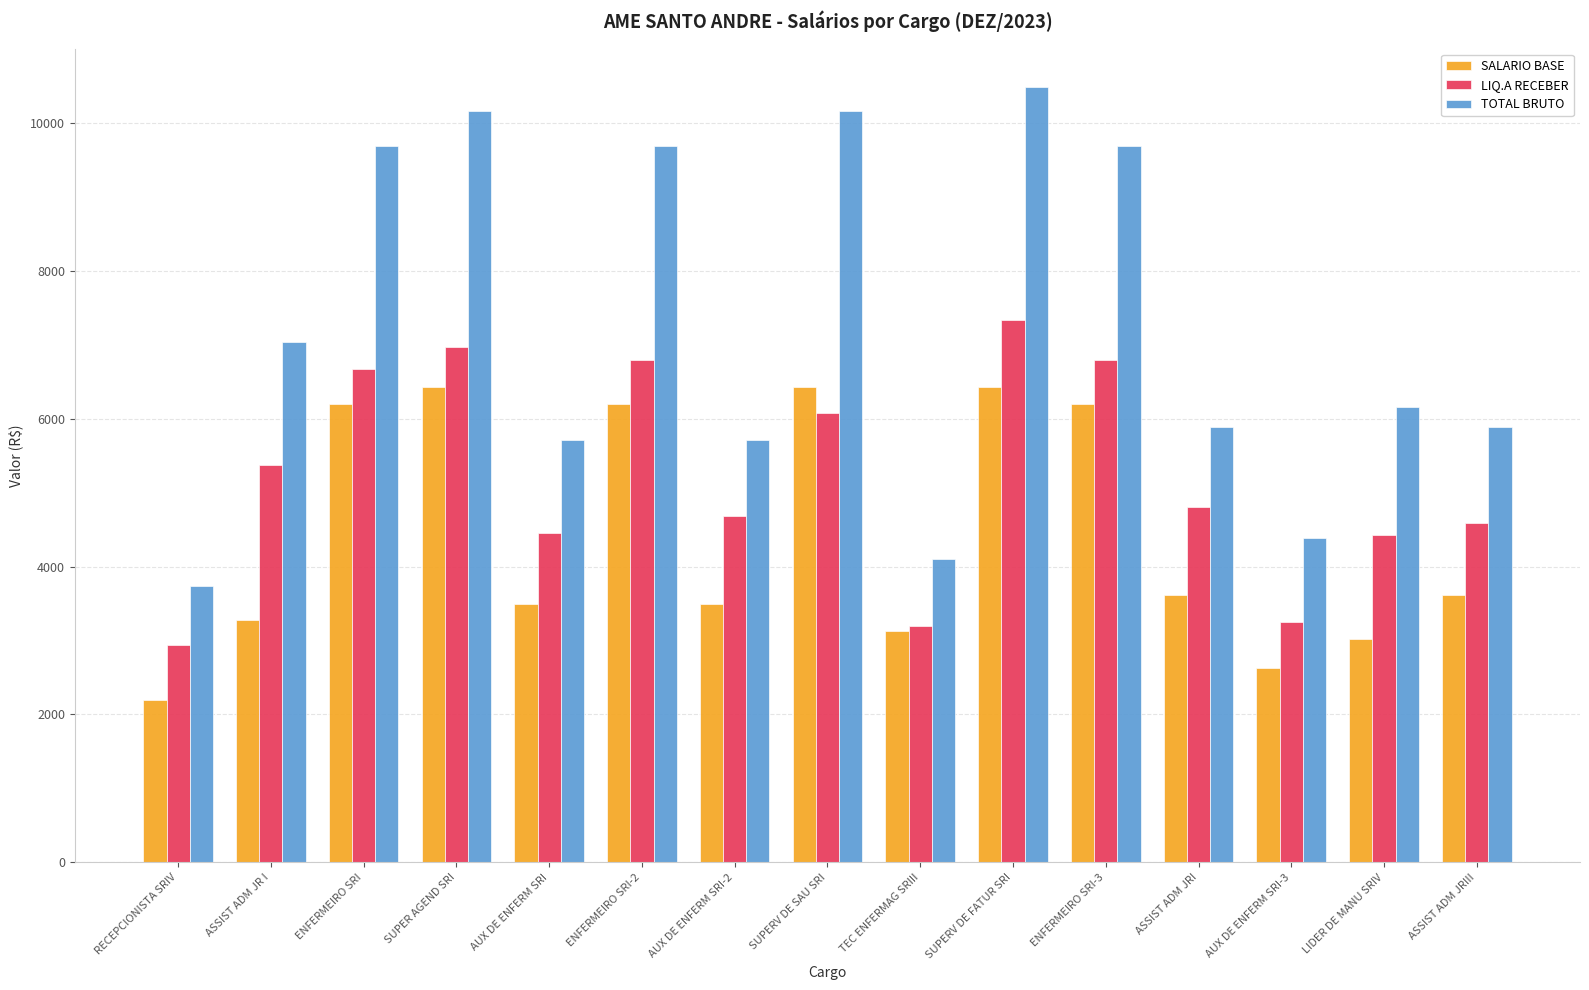

What is the greatest value displayed?

10484.1